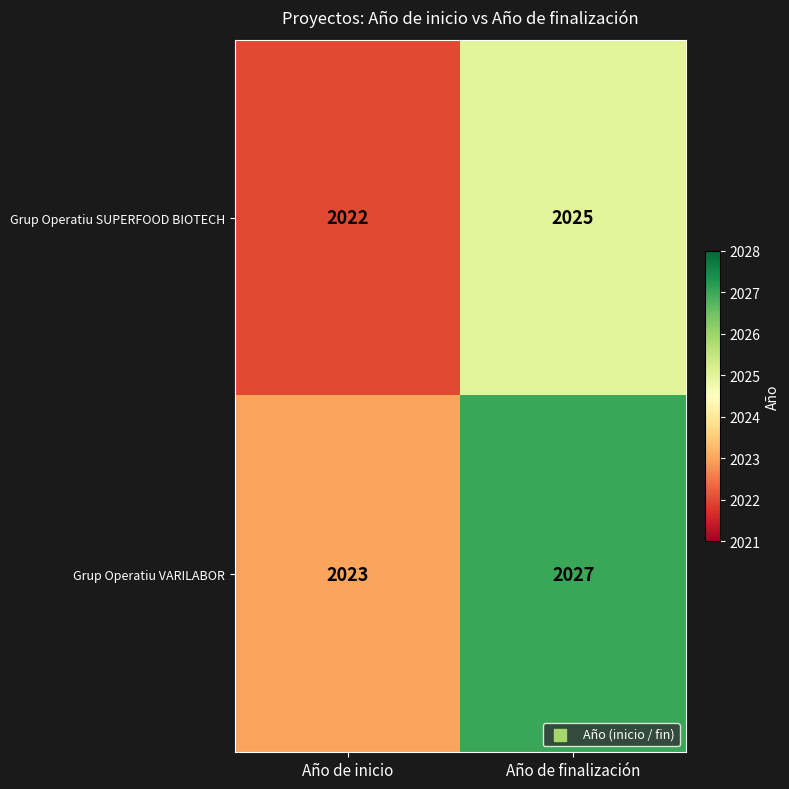

How many series are shown in this chart?

2